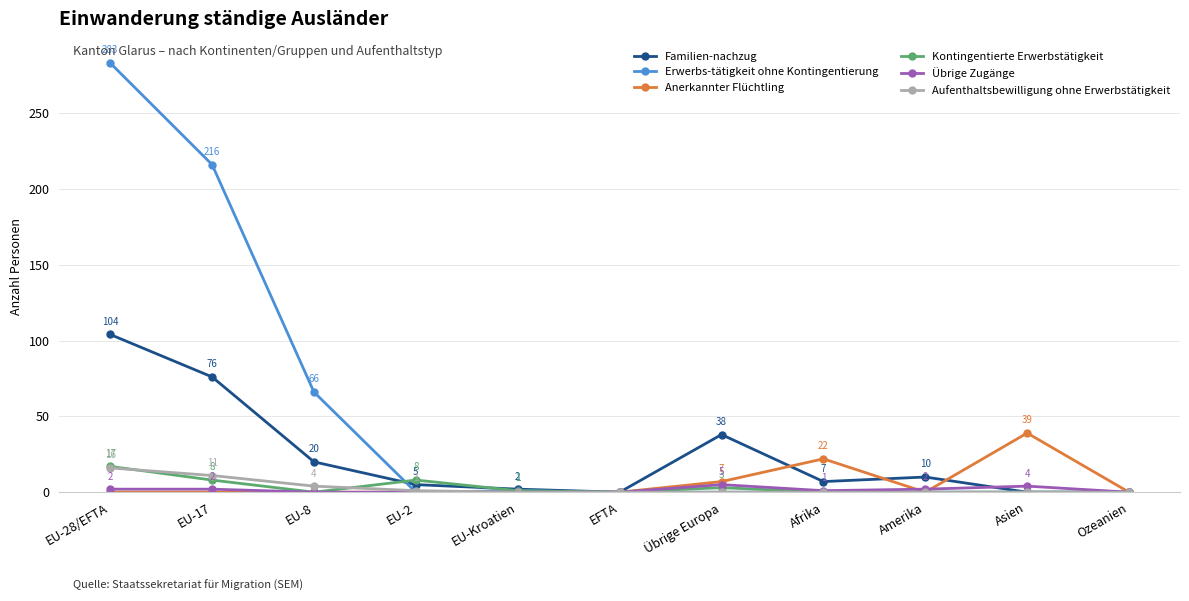

Count the number of data series in this chart.

6